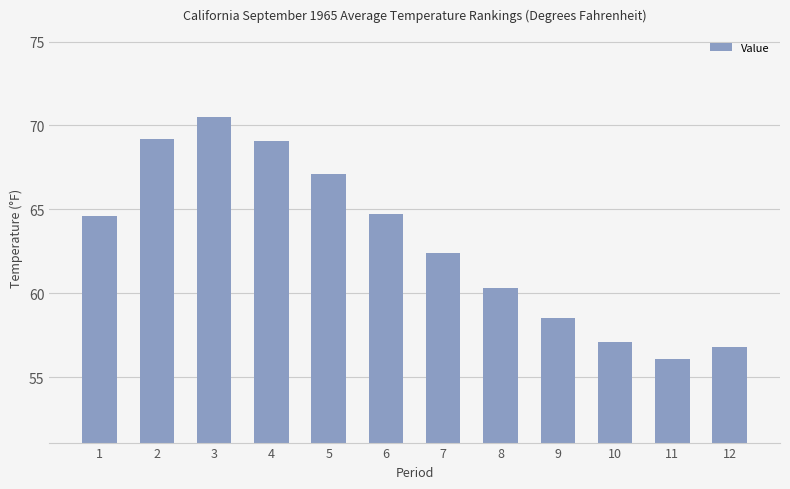

Reading left to right, transcribe all the data shown in this chart.

64.6	69.2	70.5	69.1	67.1	64.7	62.4	60.3	58.5	57.1	56.1	56.8